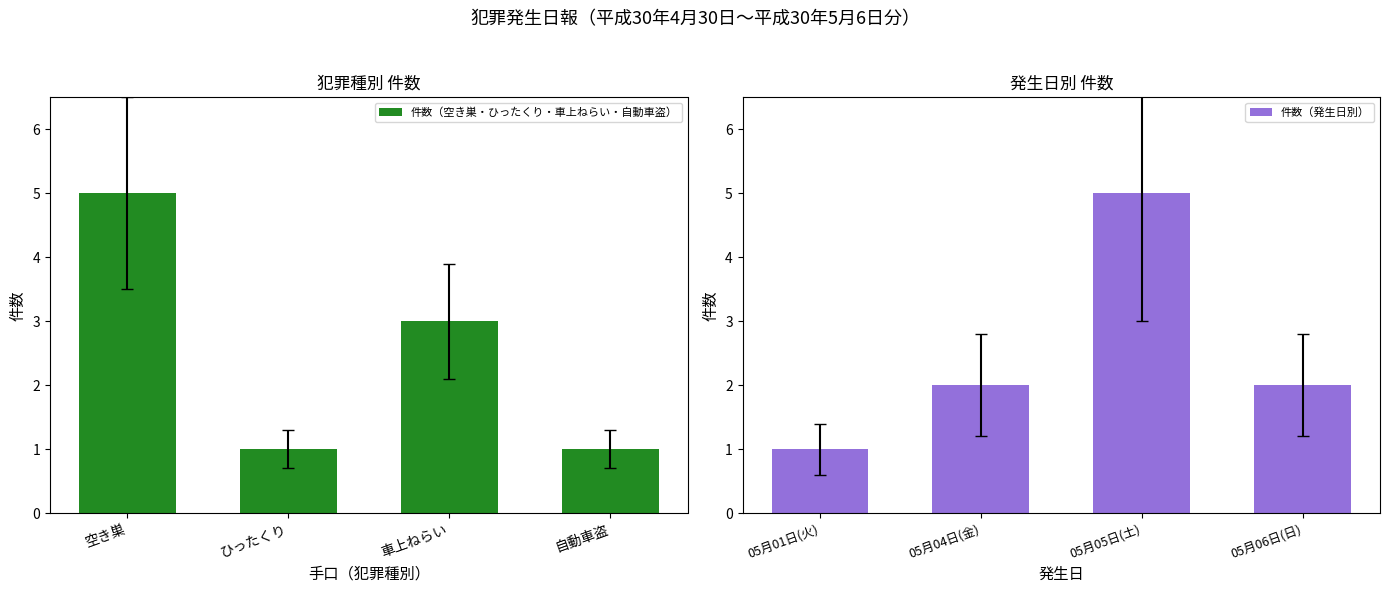

Rank the series by their maximum value, from highest to lowest.

件数（空き巣・ひったくり・車上ねらい・自動車盗）, 件数（発生日別）